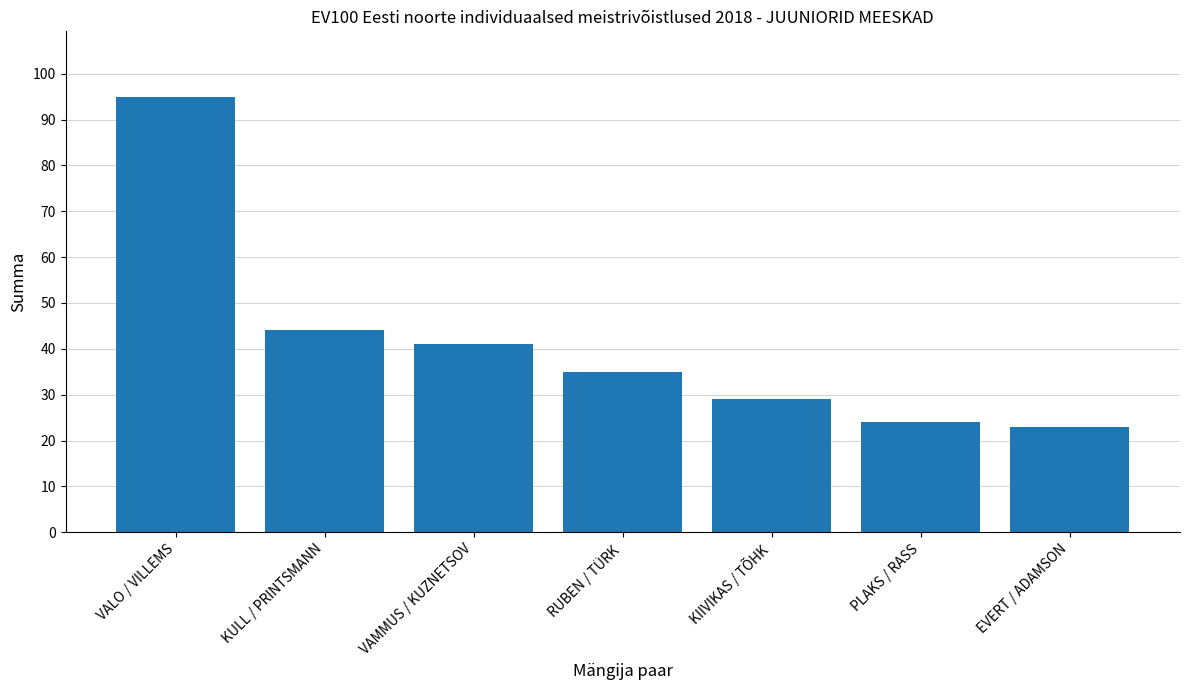

What is the label of the 7th bar from the left?

EVERT / ADAMSON